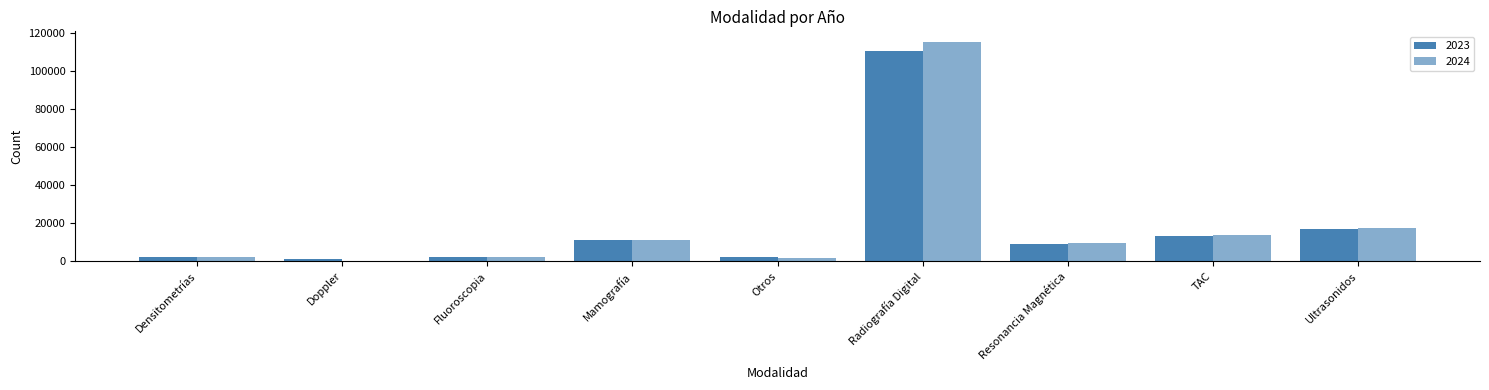

What position from the right is Fluoroscopia?

7